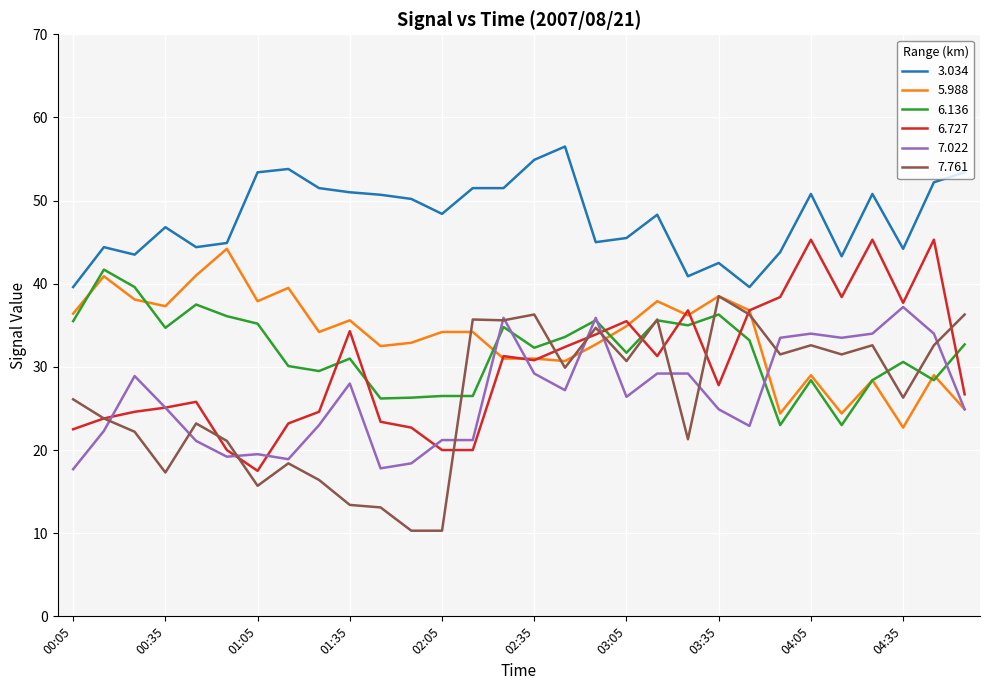

True or false: 6.136 and 3.034 intersect in this chart.

False